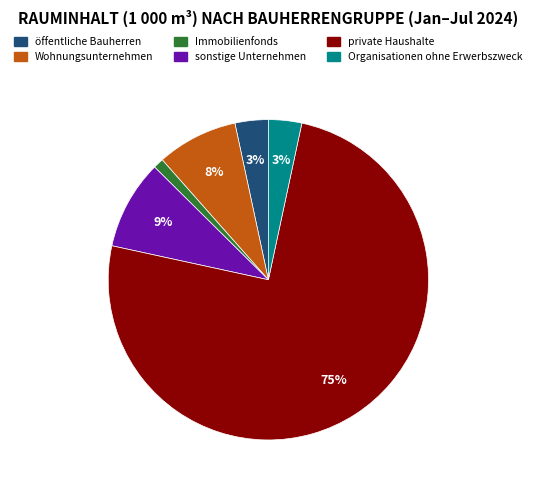

Do öffentliche Bauherren and Wohnungsunternehmen together represent more than half of the pie?

No